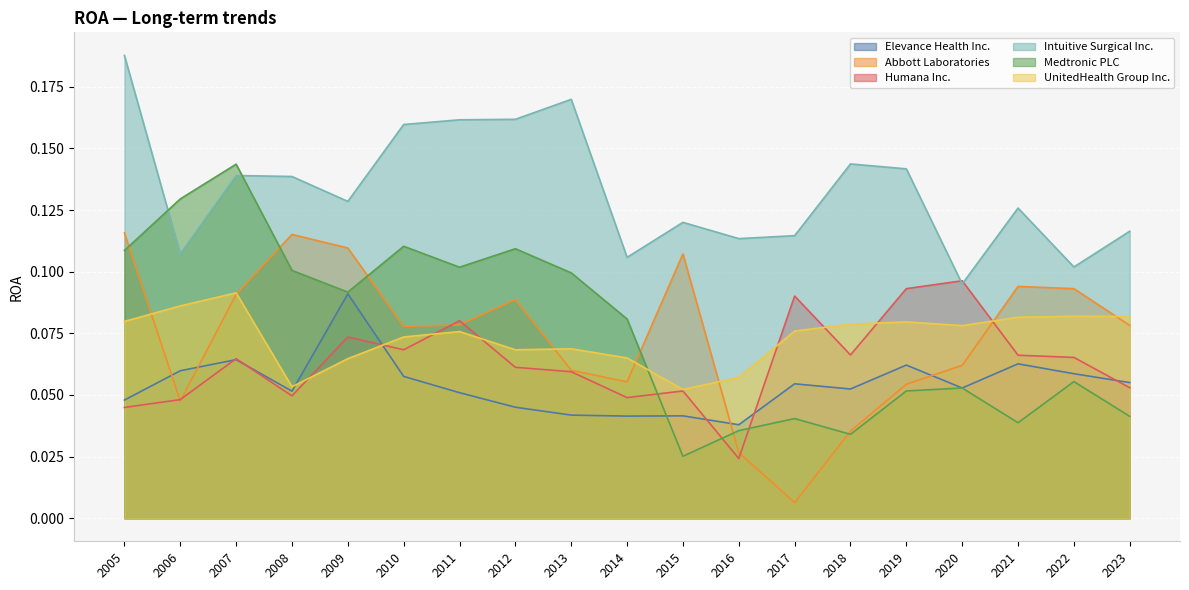

What is the difference between the maximum and minimum values in the Abbott Laboratories series?

0.1